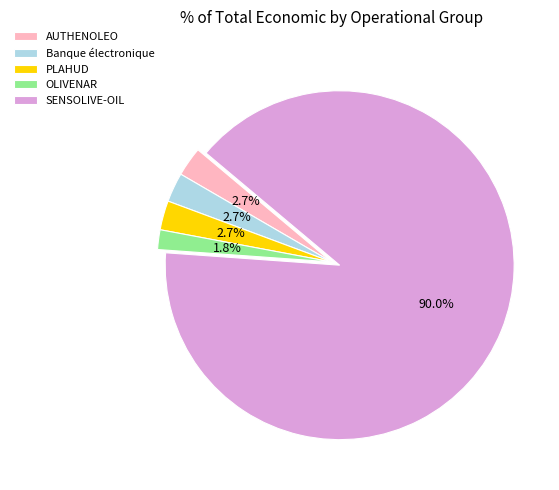

How many slices are in this pie chart?

5